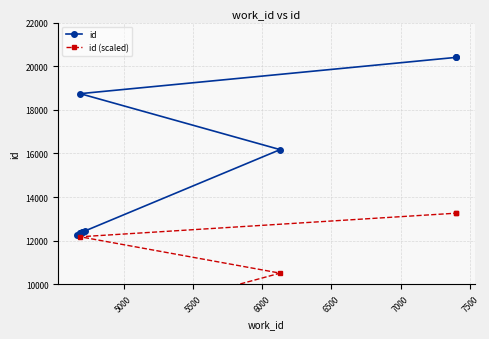

How many lines are shown in the chart?

2